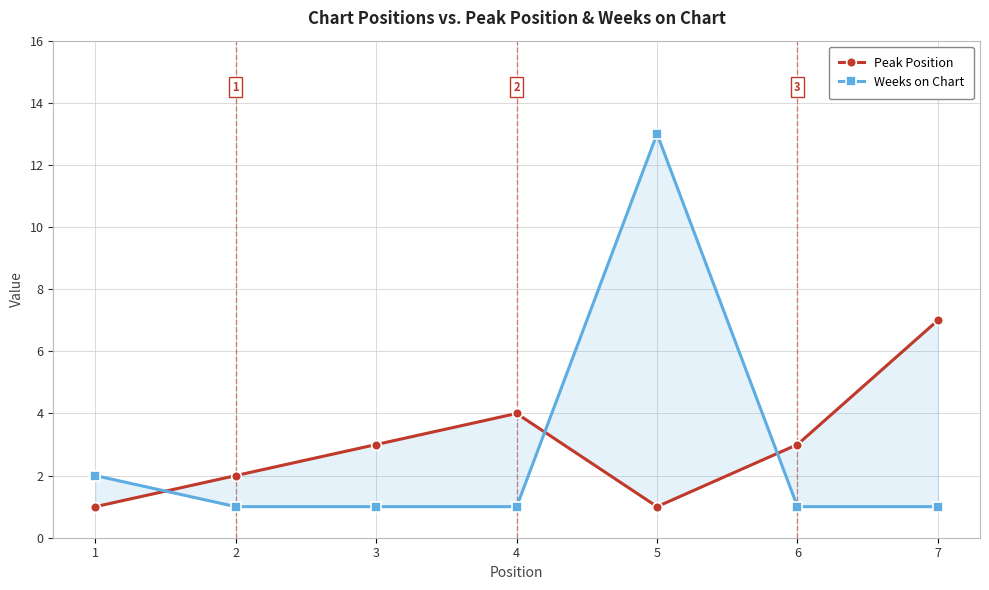

Reading left to right, extract all data points from this chart.

Peak Position: 1	2	3	4	1	3	7
Weeks on Chart: 2	1	1	1	13	1	1